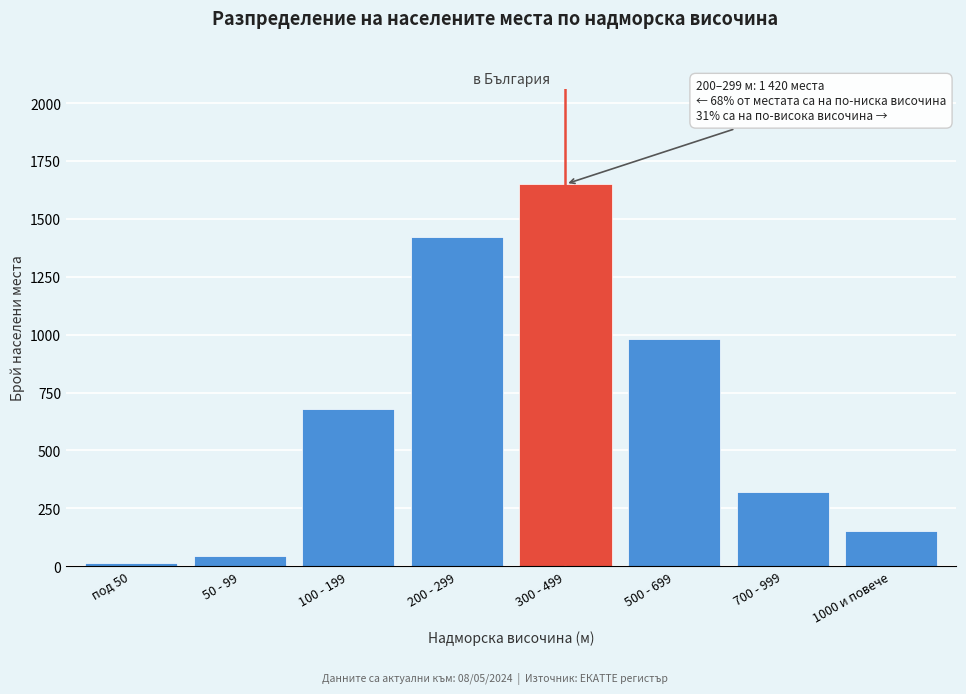

Reading left to right, list all the values displayed in this chart.

под 50=12	50 - 99=45	100 - 199=680	200 - 299=1420	300 - 499=1650	500 - 699=980	700 - 999=320	1000 и повече=152